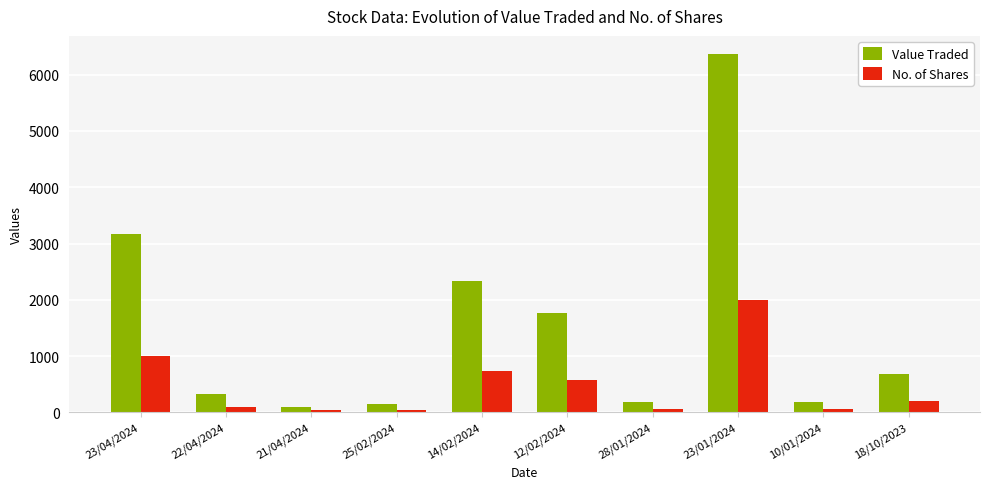

What is the average value of the Value Traded series?

1526